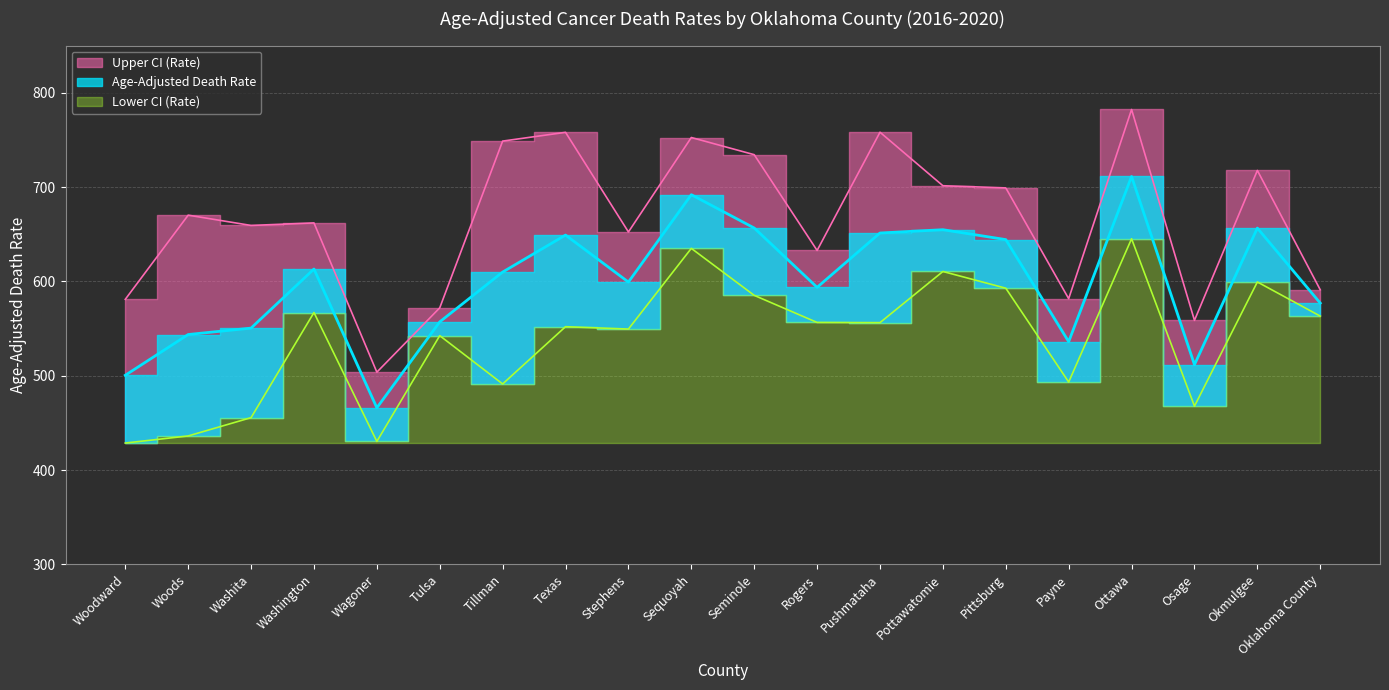

True or false: Upper CI (Rate) and Age-Adjusted Death Rate cross at least once.

False